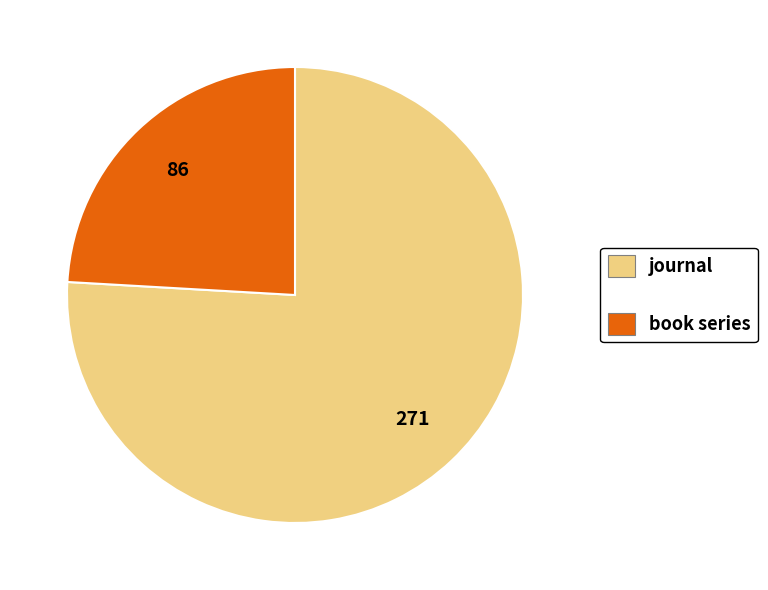

Combined, do book series and journal account for over 50%?

Yes